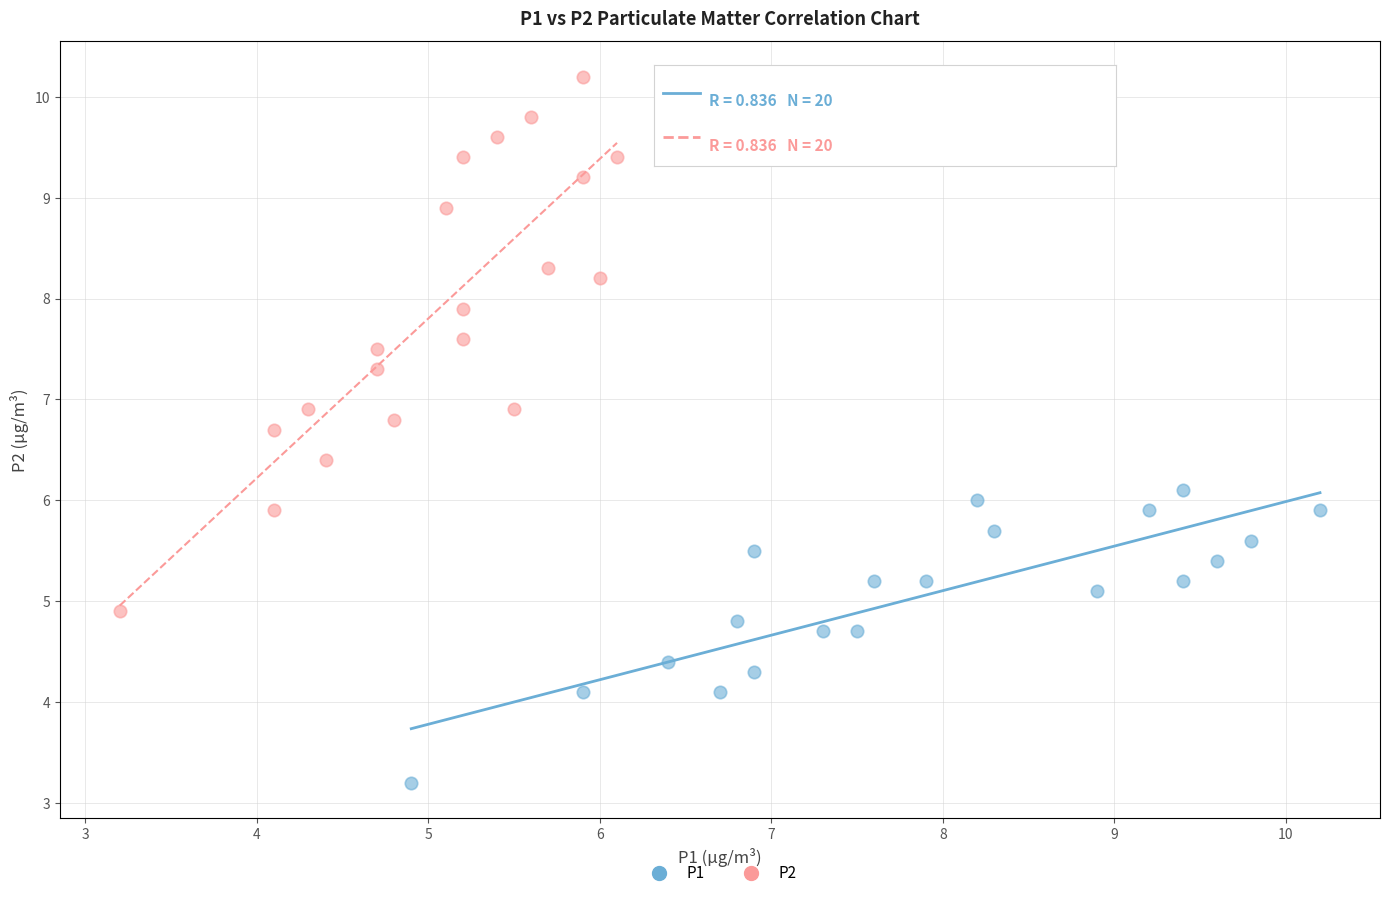

Which series has the widest spread of Y values?

P2